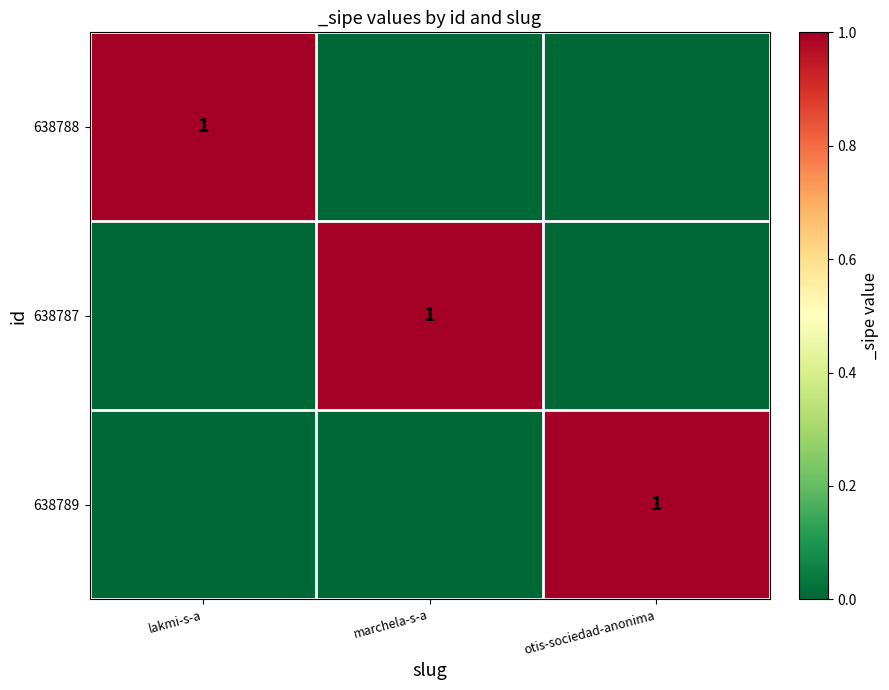

True or false: 638789 has a value of 1 at otis-sociedad-anonima.

True